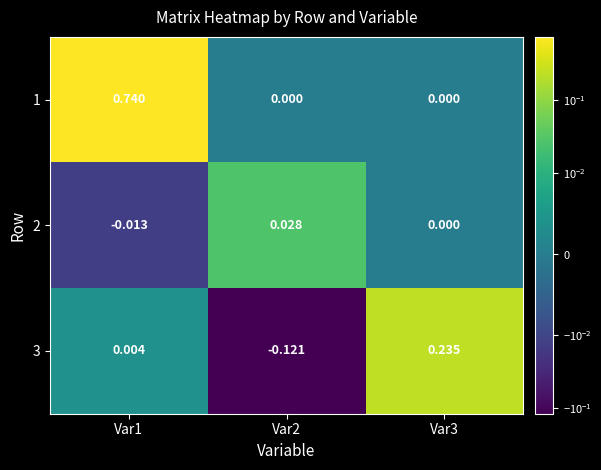

Is the value of 2 at Var2 greater than the value of 3 at Var2?

Yes